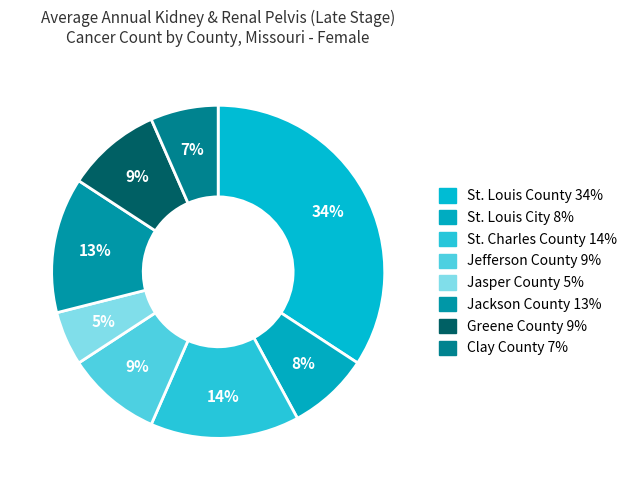

How many slices are in this pie chart?

8